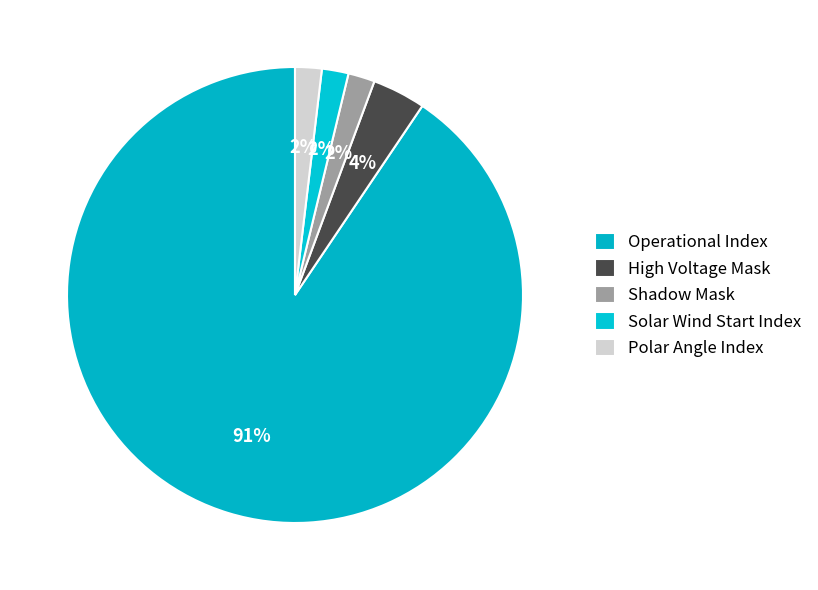

Which slice is the smallest?

Shadow Mask